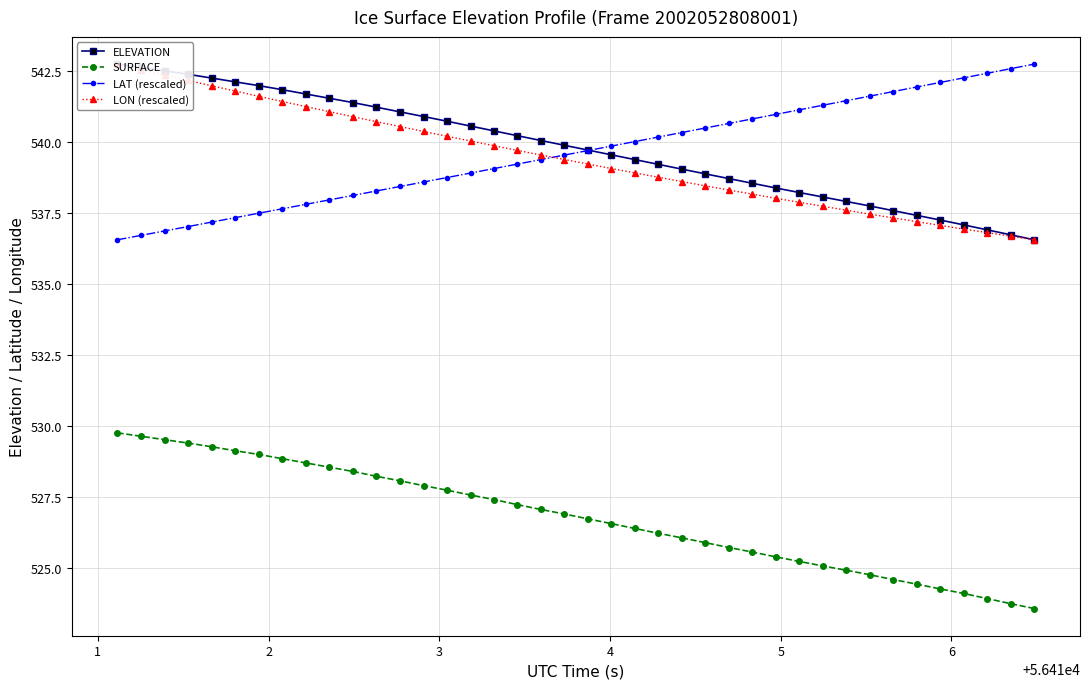

How many data points in SURFACE are above 526?

25